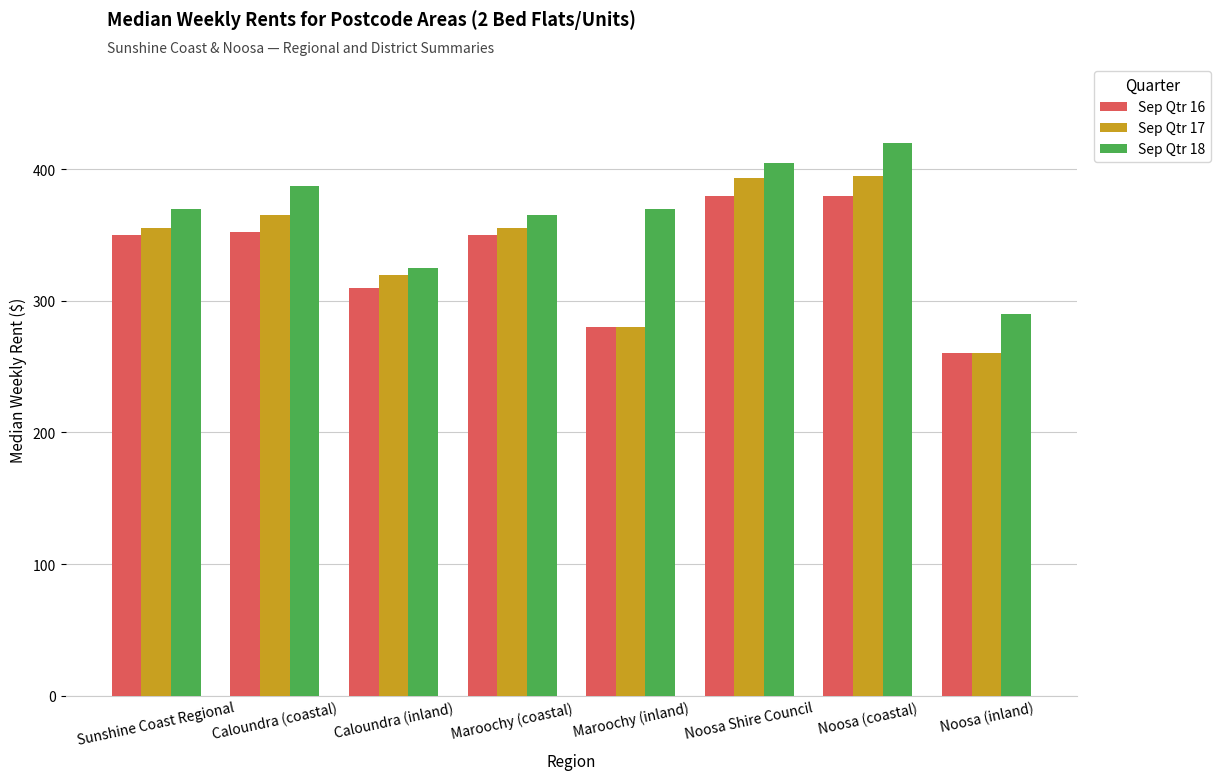

List the series in order of their overall mean, lowest first.

Sep Qtr 16, Sep Qtr 17, Sep Qtr 18